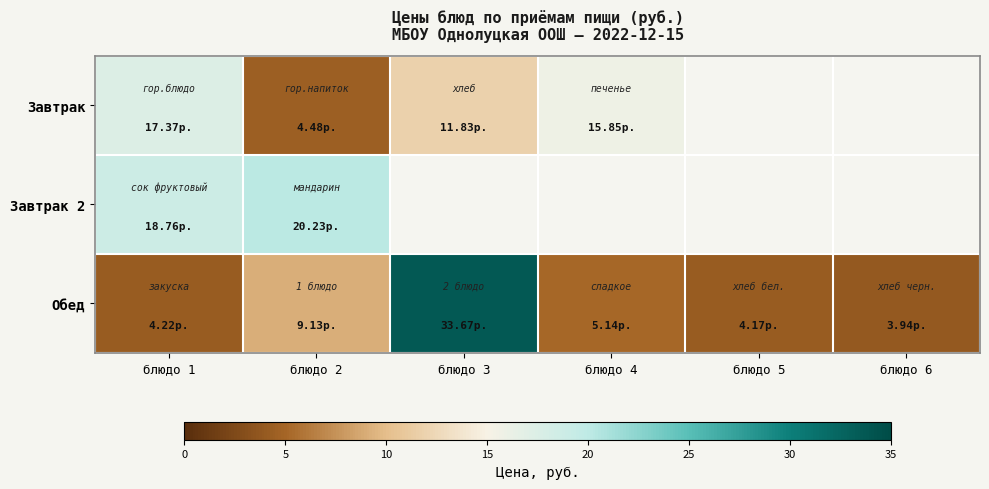

Between блюдо 1 and блюдо 5, which series saw the biggest shift?

Обед